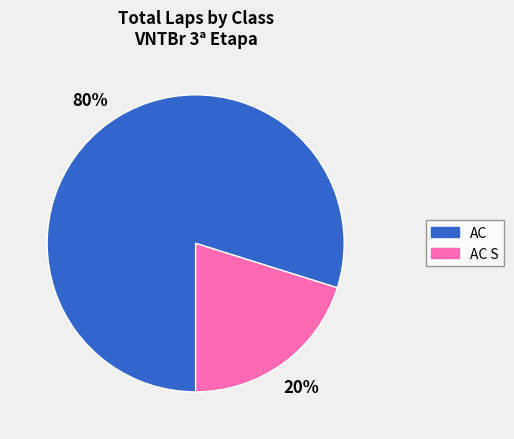

How many segments does this pie chart have?

2